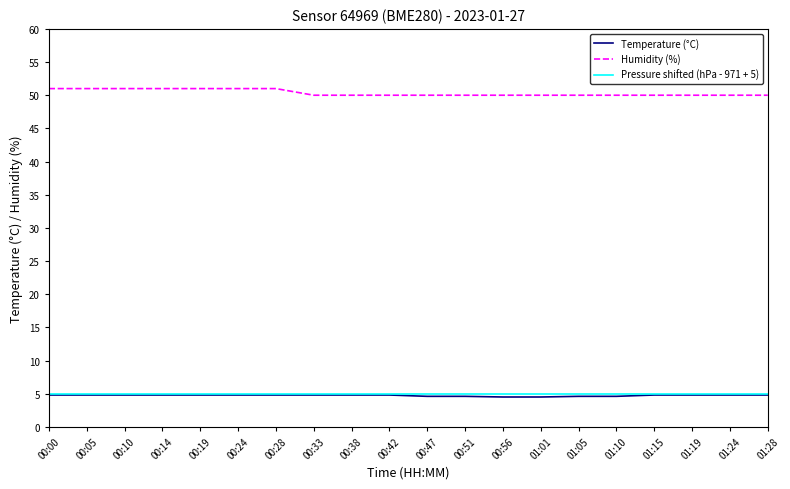

True or false: Pressure shifted (hPa - 971 + 5) and Humidity (%) cross at least once.

False